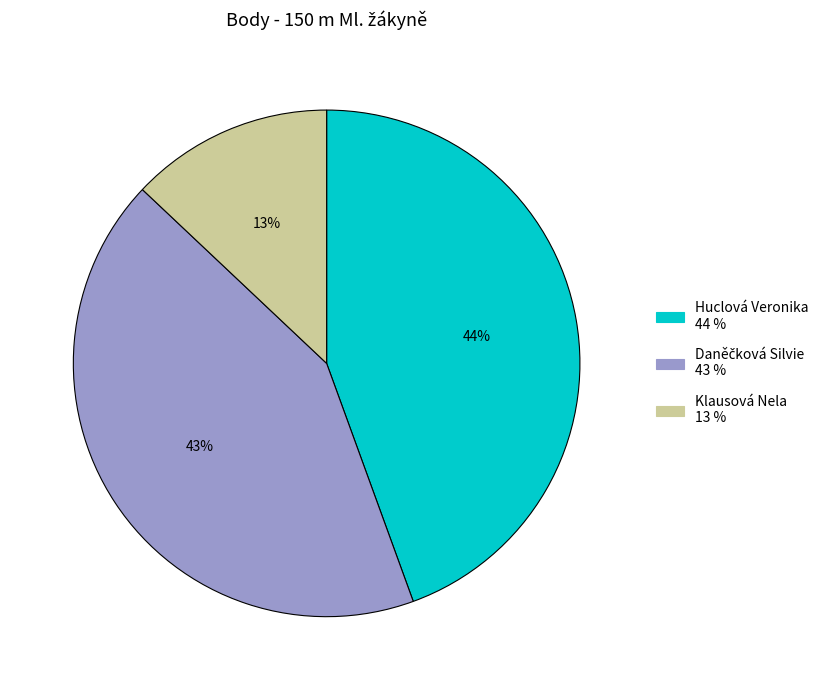

Combined, do Klausová Nela and Huclová Veronika account for over 50%?

Yes